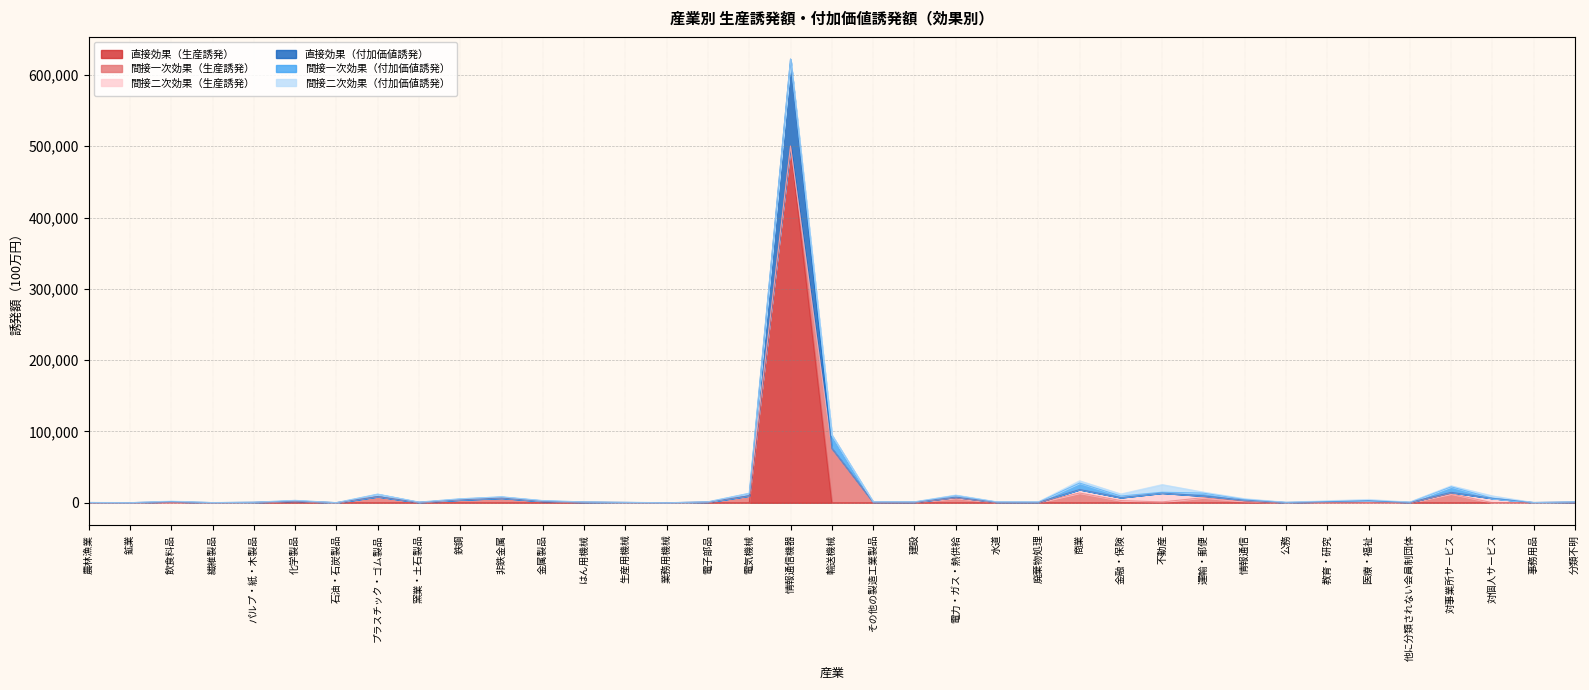

What position from the left is その他の製造工業製品?

20